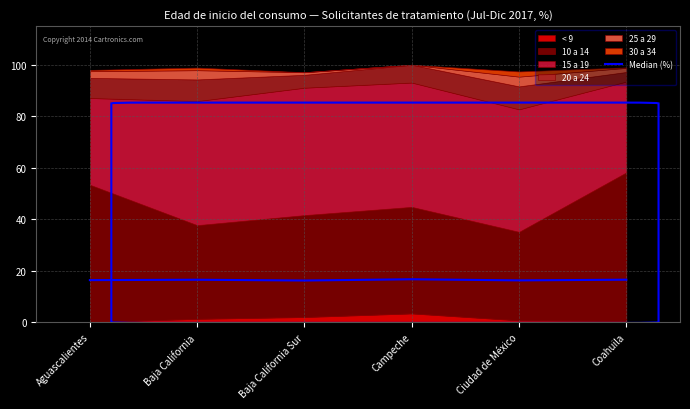

What is the difference between the maximum and minimum values?

0.5